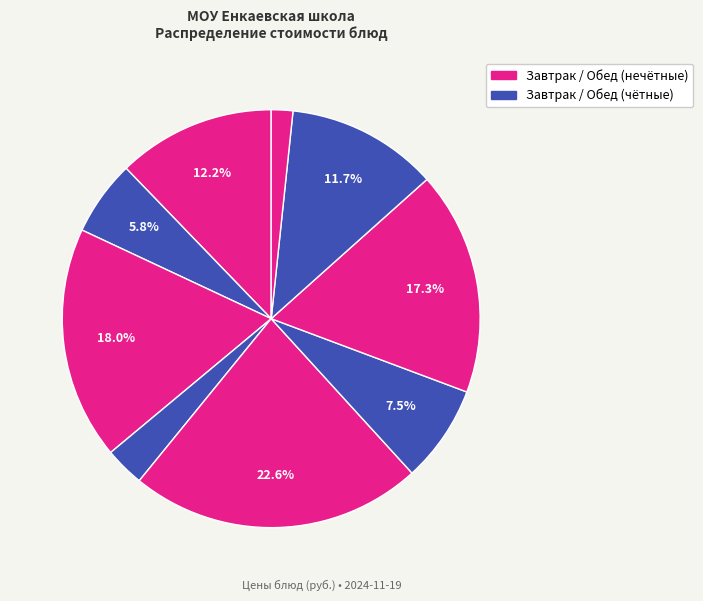

Count the number of slices in the pie.

9